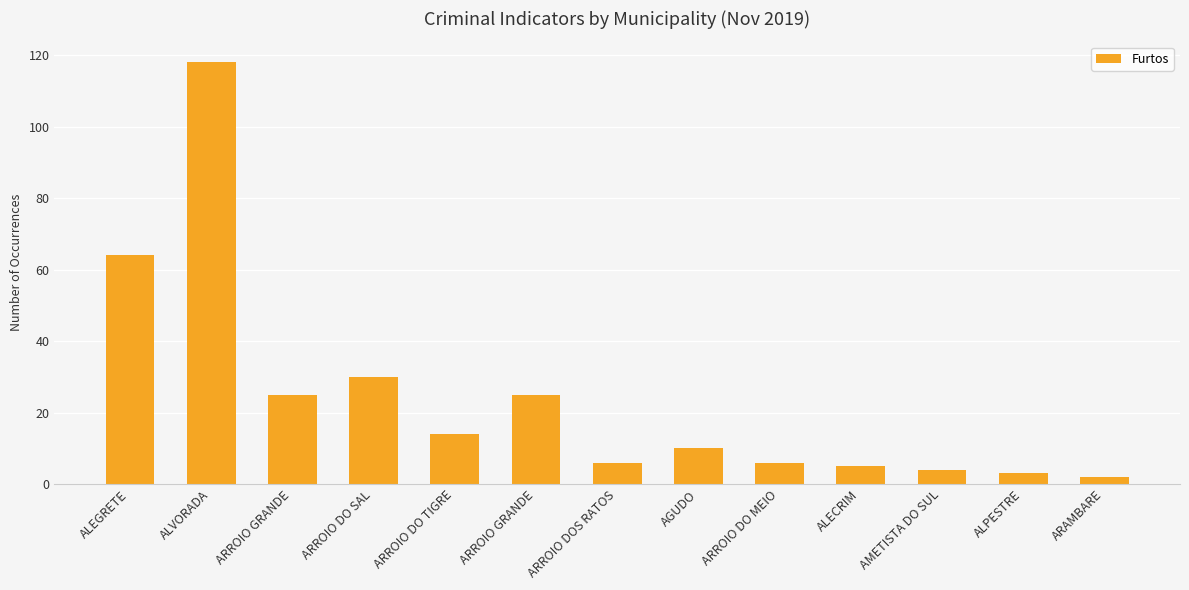

What is the label of the 9th bar from the left?

ARROIO DO MEIO